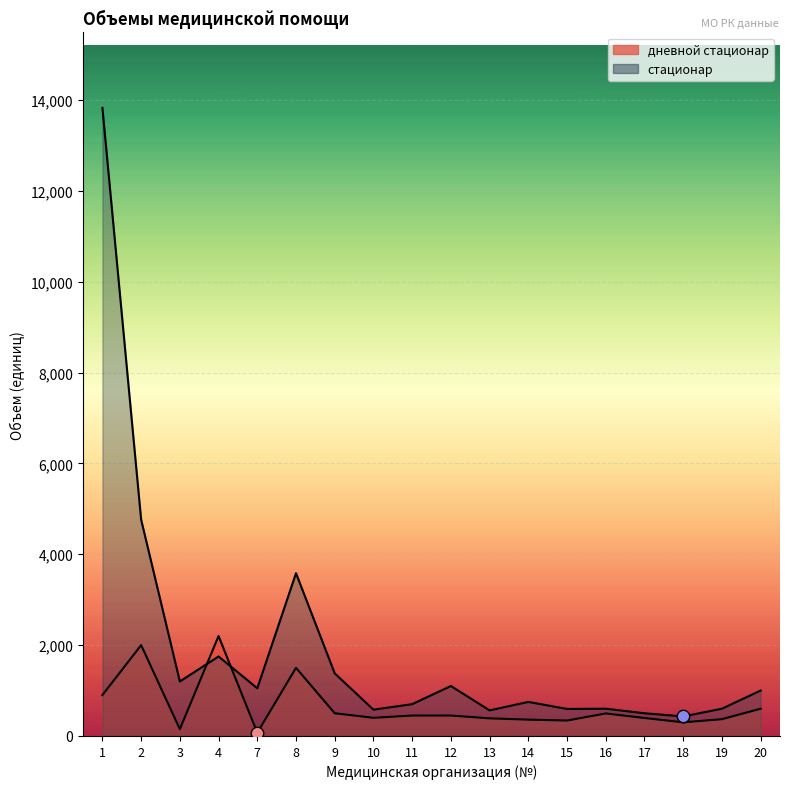

Which series reaches the minimum Y coordinate?

дневной стационар